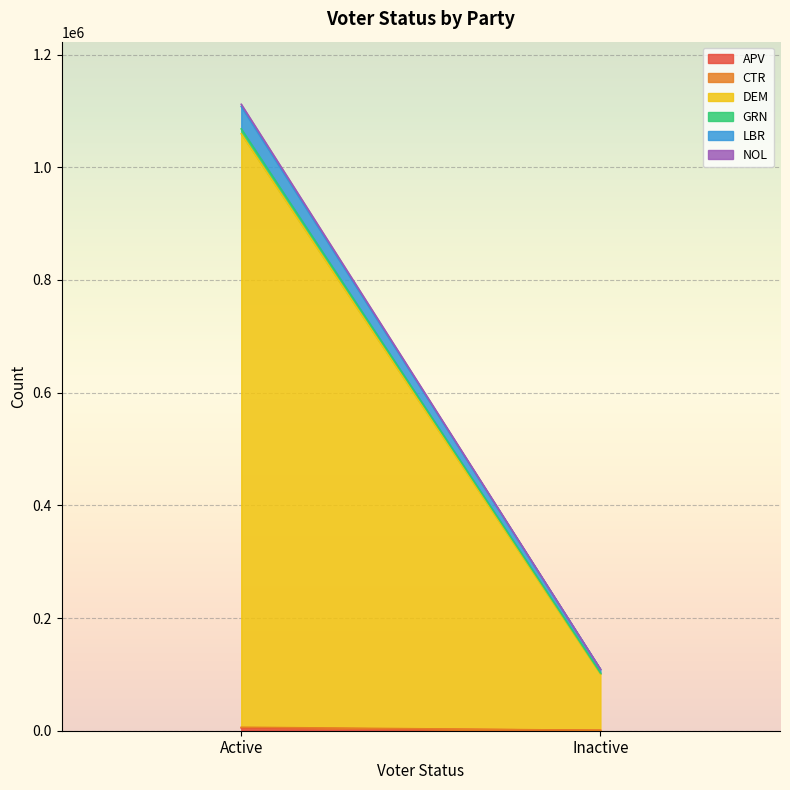

Does the chart display data point markers on the line(s)?

No